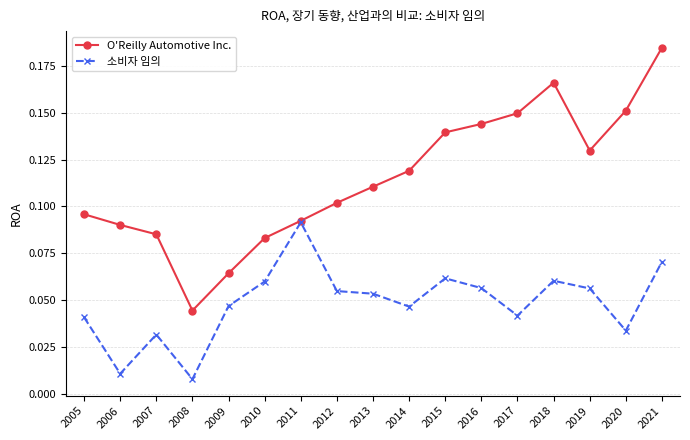

At 2007, list the series in order from largest to smallest.

O'Reilly Automotive Inc., 소비자 임의